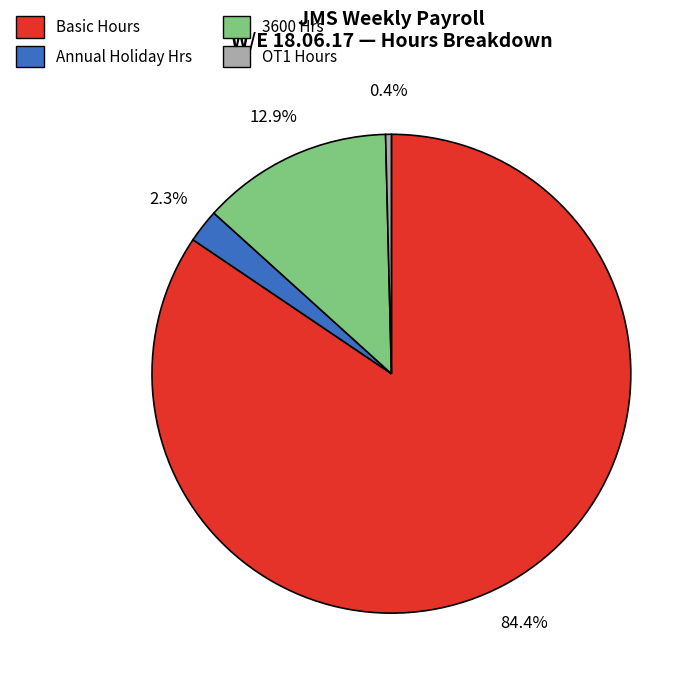

Does any single category account for the majority?

Yes